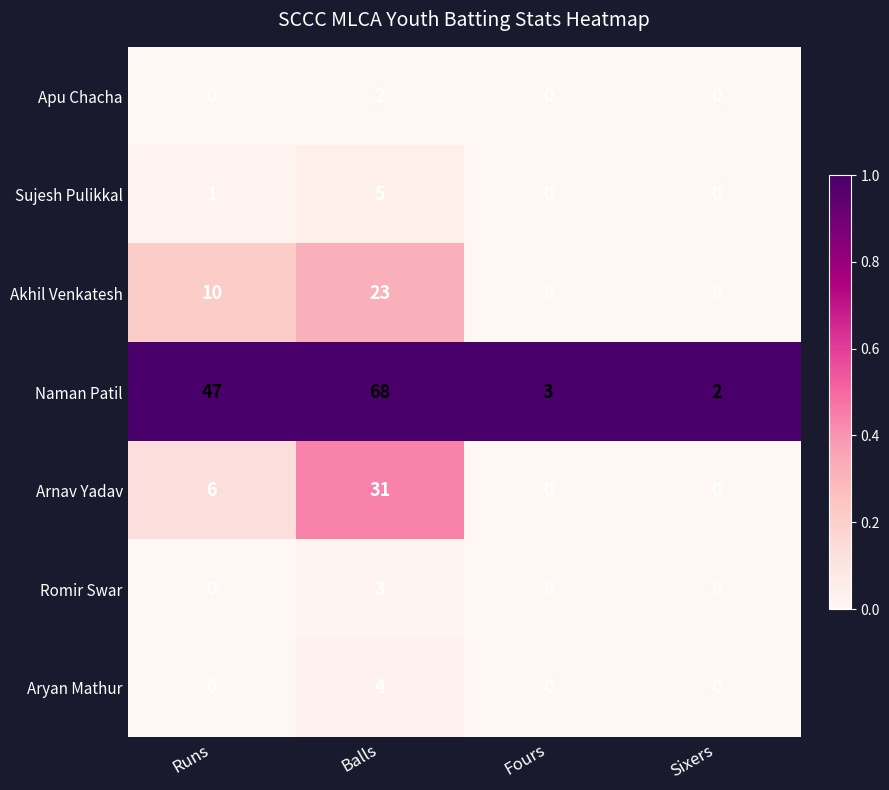

What is the greatest value displayed?

68